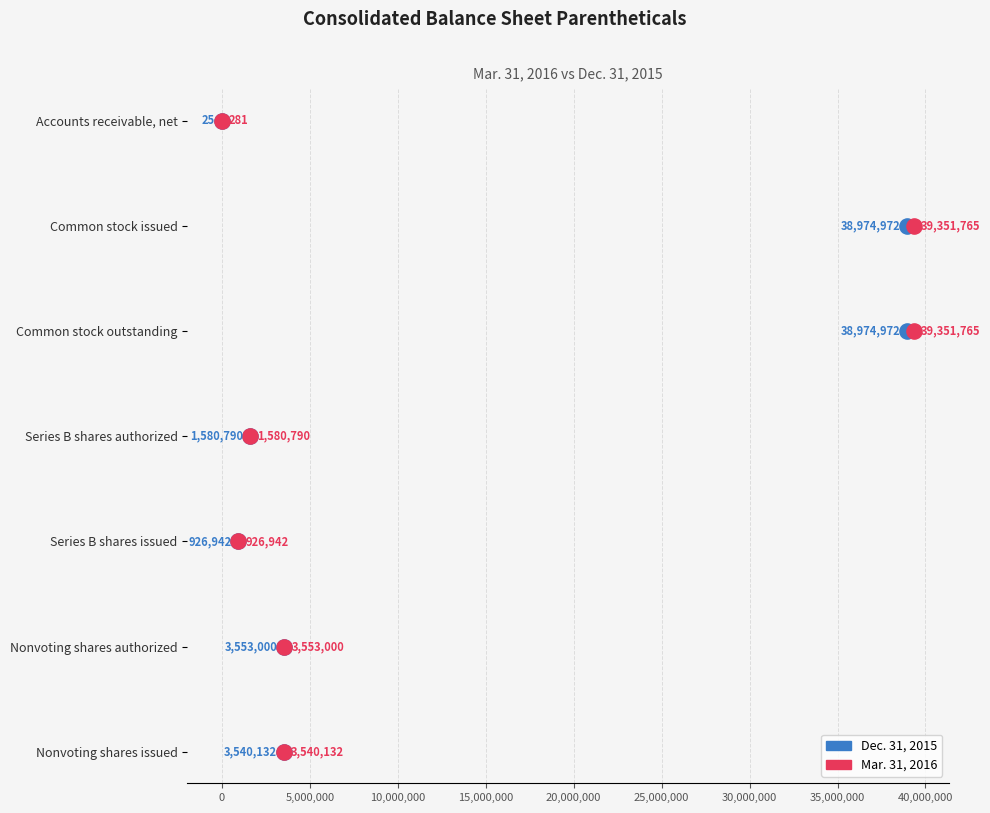

Which series contains the lowest Y value?

Dec. 31, 2015